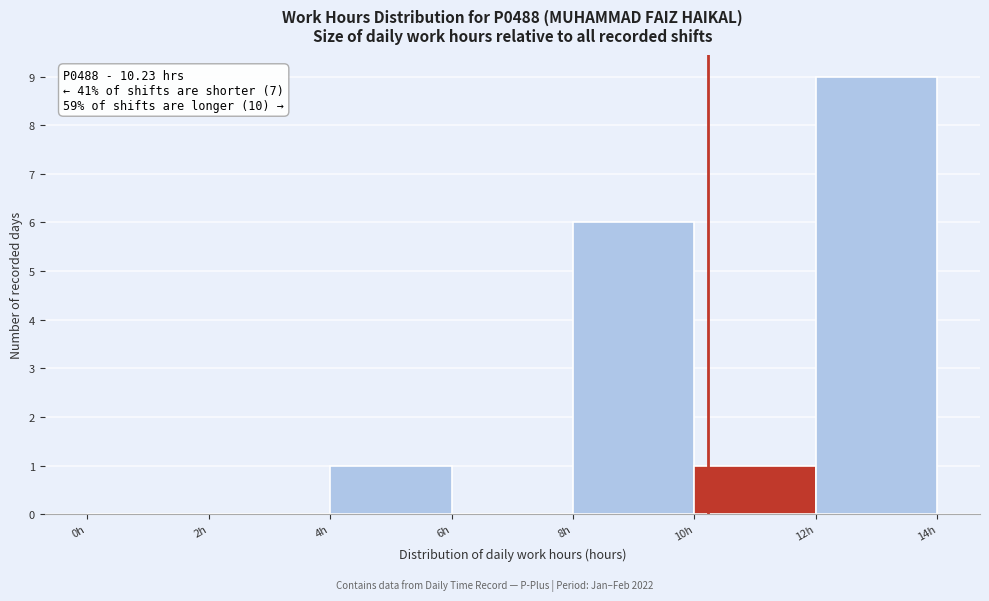

Which range on the x-axis has the tallest bar?

12 to 14